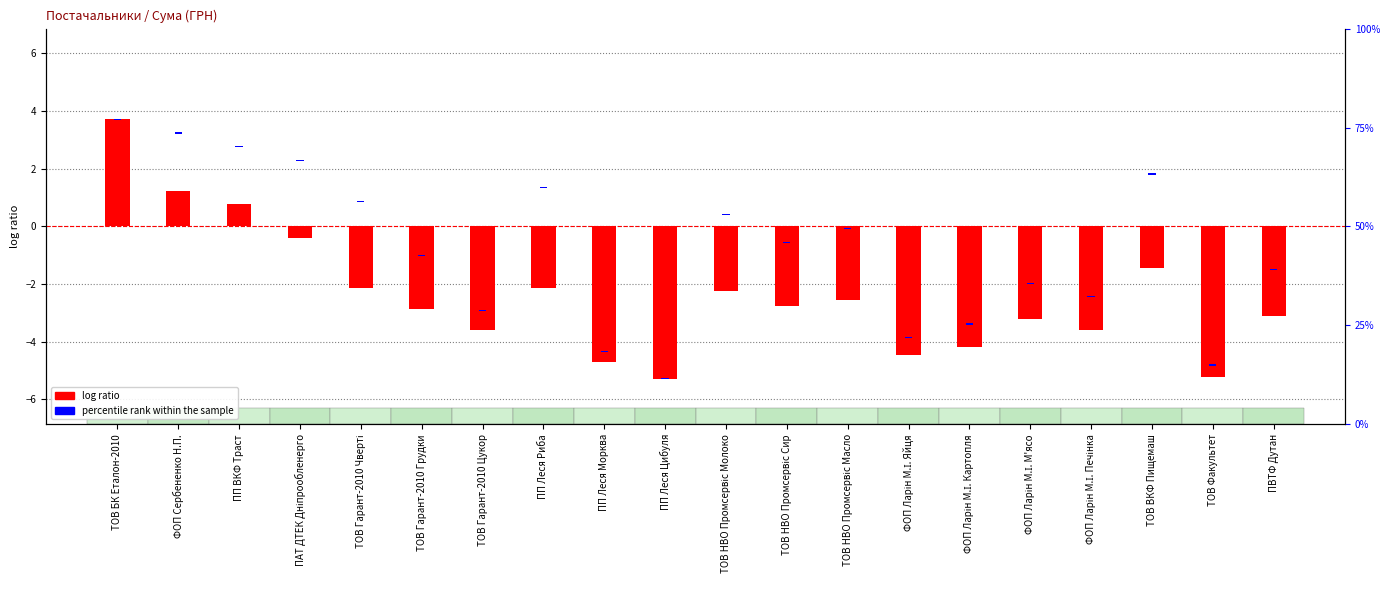

What is the difference between the maximum and second lowest values in the percentile rank within the sample series?

0.1